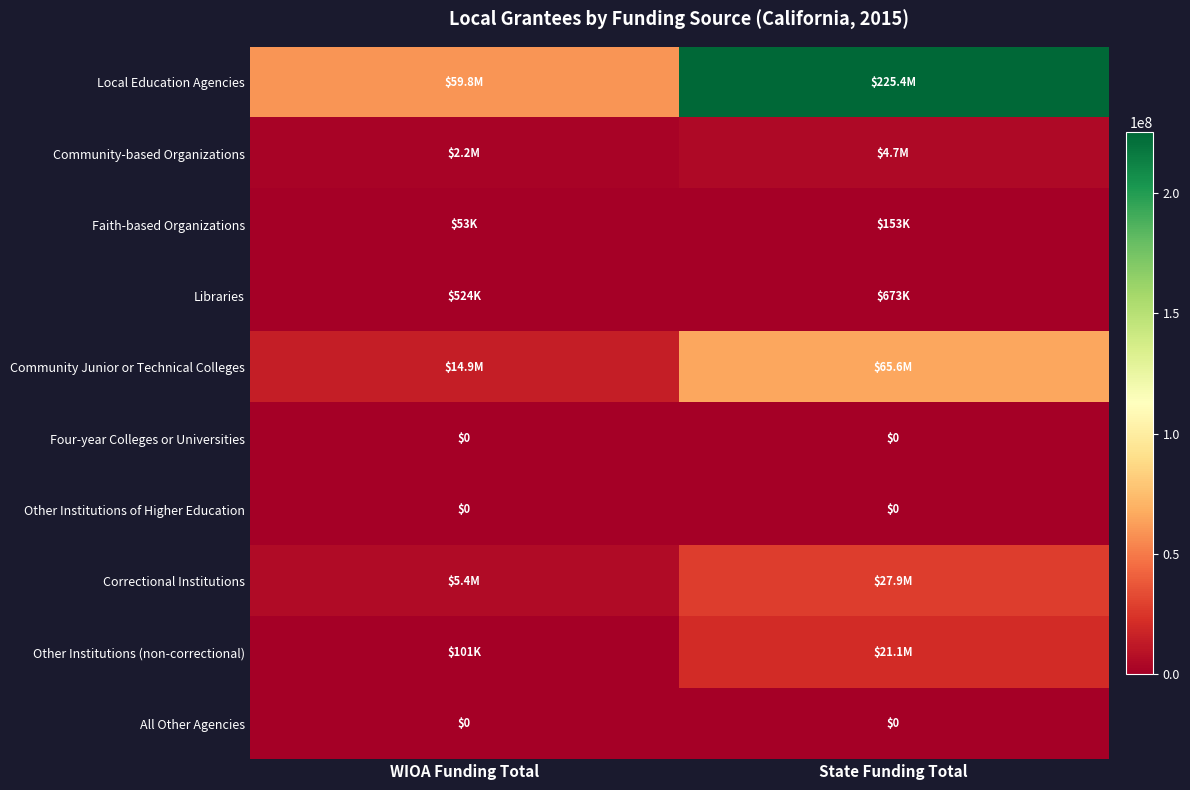

The value of Four-year Colleges or Universities at State Funding Total is 0. True or false?

True